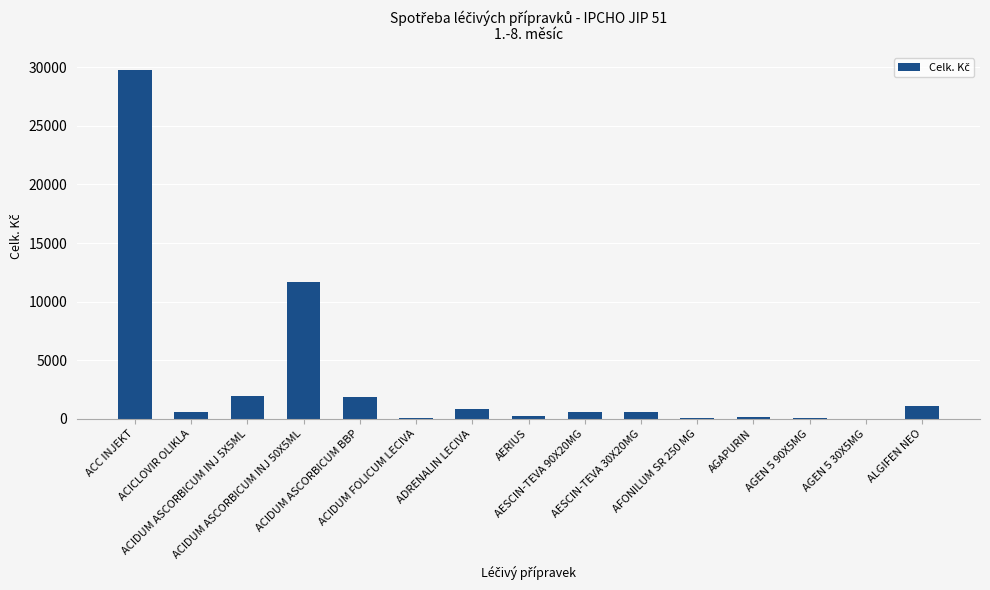

What is the sum of all values?

49302.8